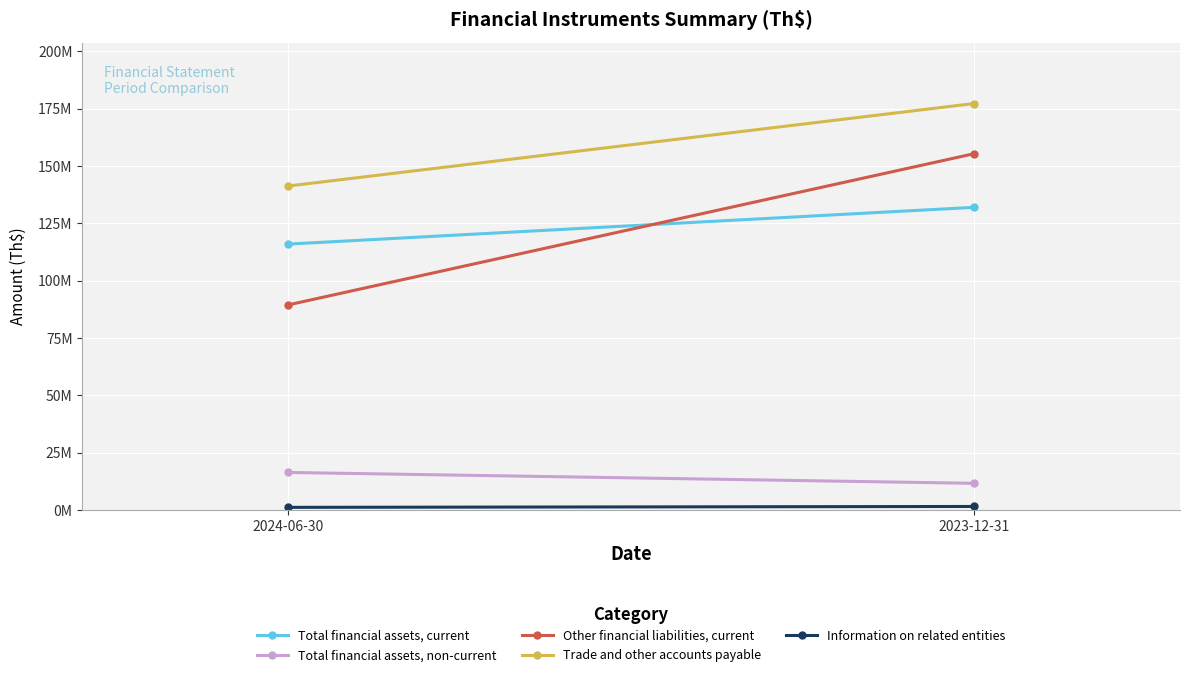

What is the average value of the Trade and other accounts payable series?

159300872